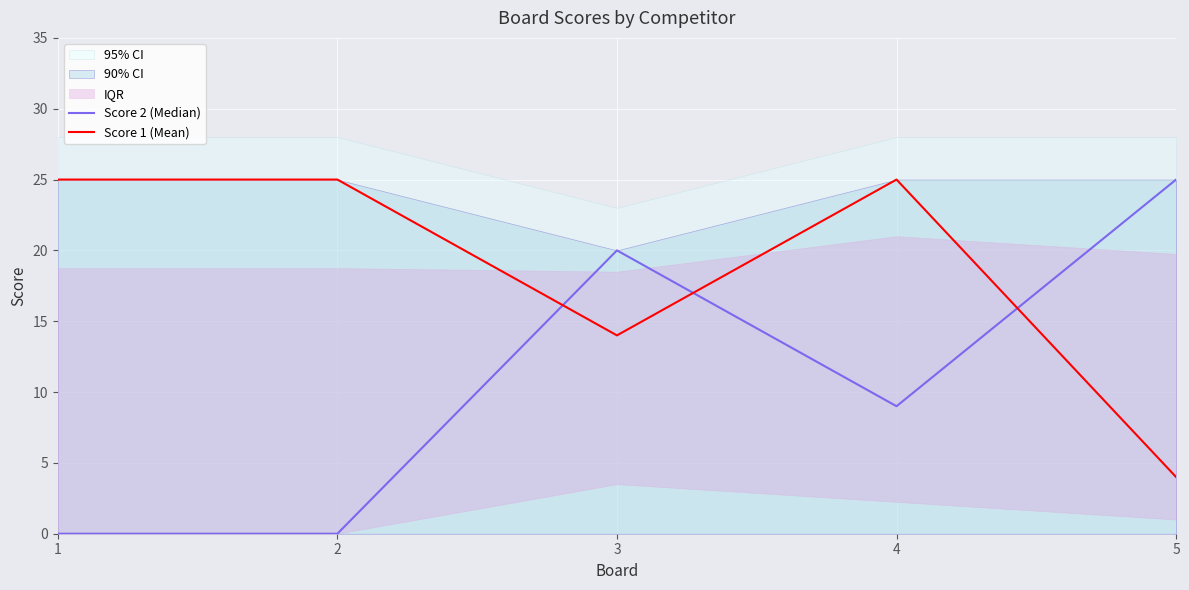

How many data points does each series have?

5